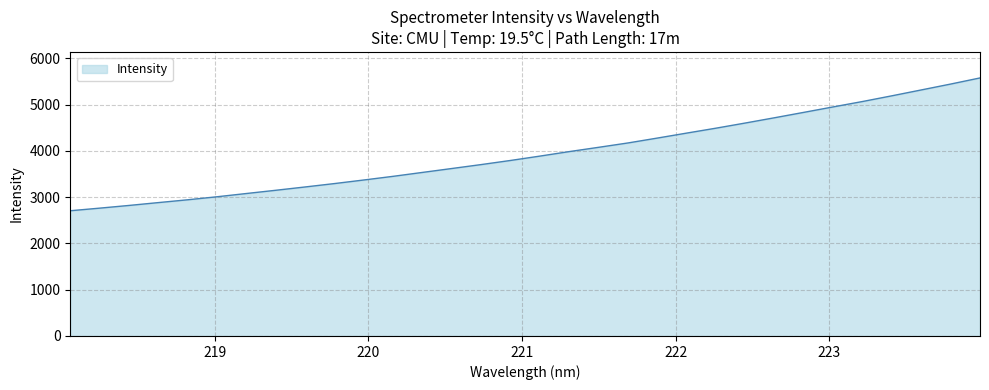

What is the difference between the maximum and minimum values?

2869.7